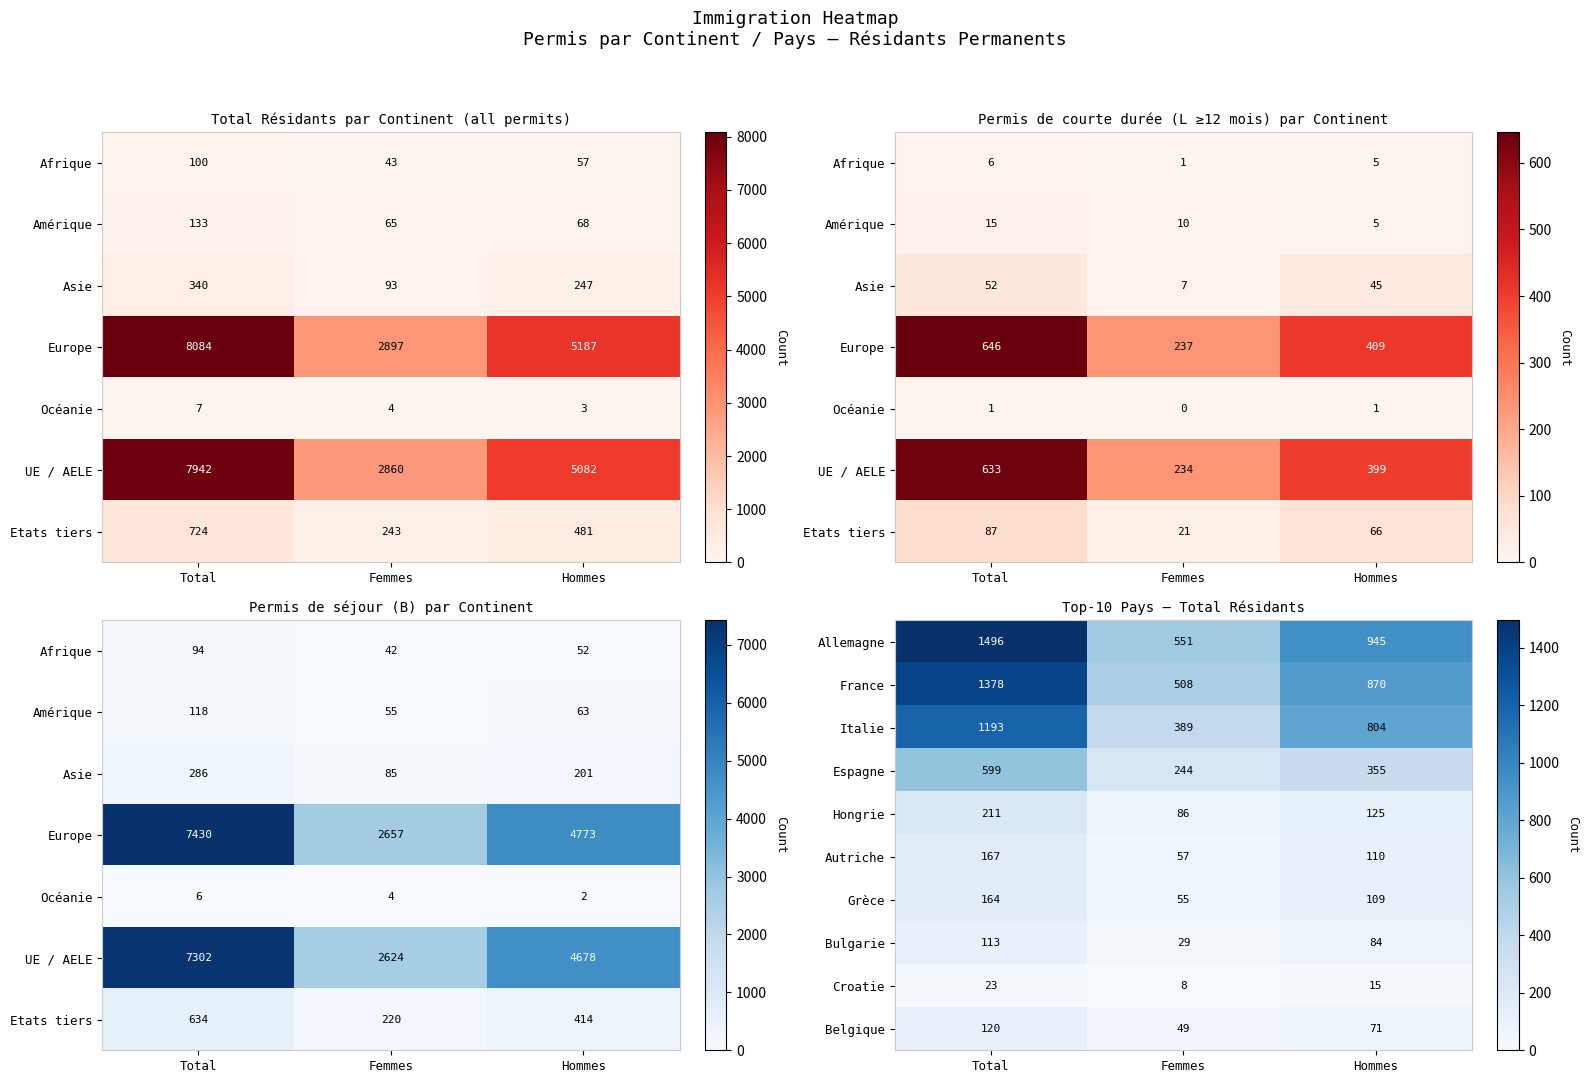

At which category is the sum across all series the highest?

Total